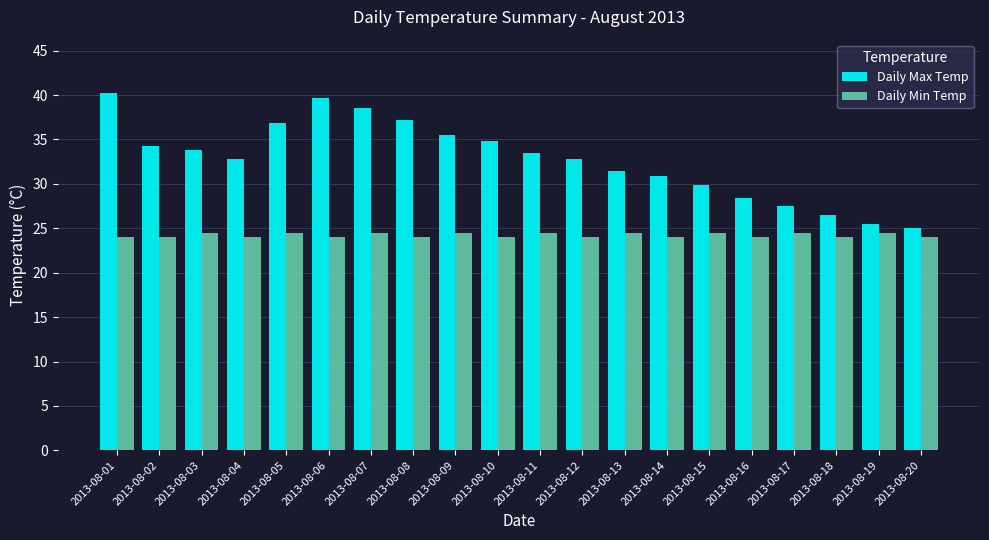

True or false: Daily Min Temp has a value of 24.5 at 2013-08-13.

True